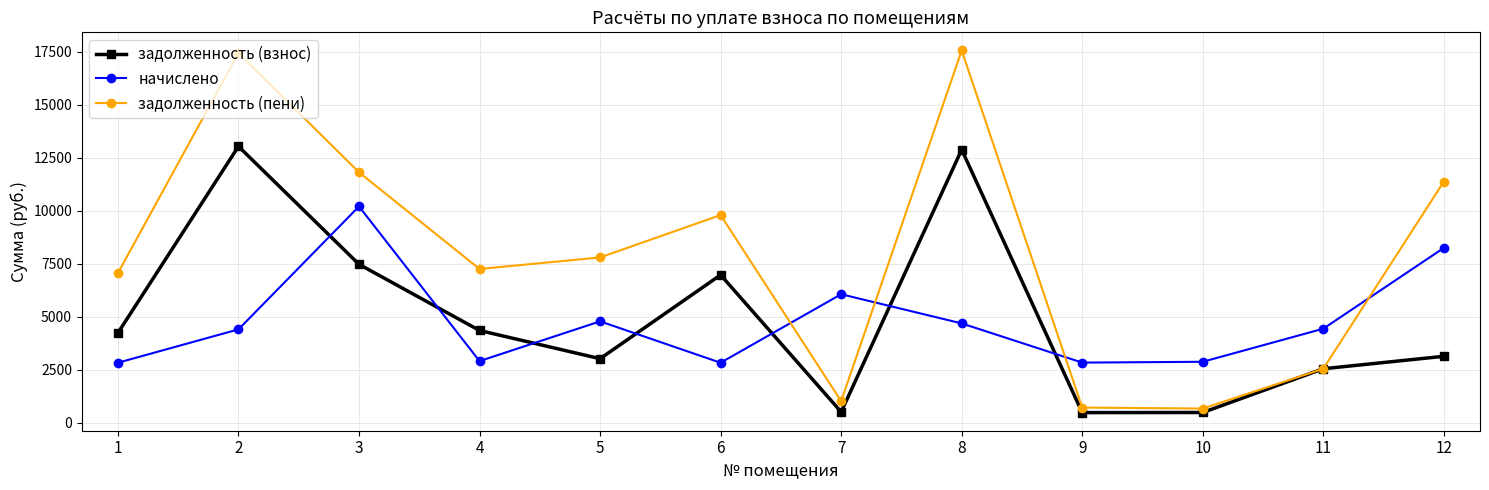

List the series in order of their peak value, highest first.

задолженность (пени), задолженность (взнос), начислено